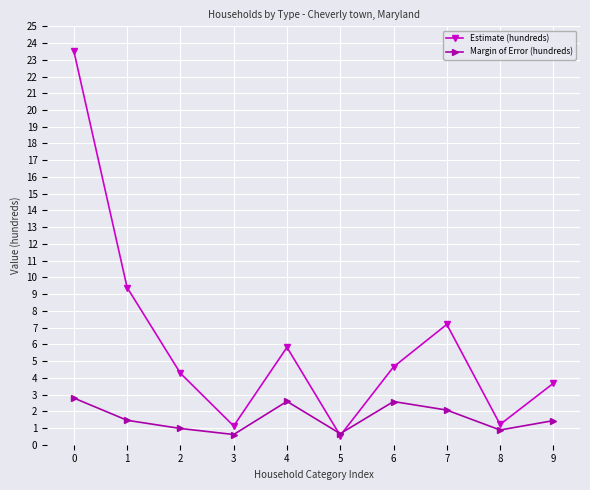

Where is the first local minimum for Margin of Error (hundreds)?

3